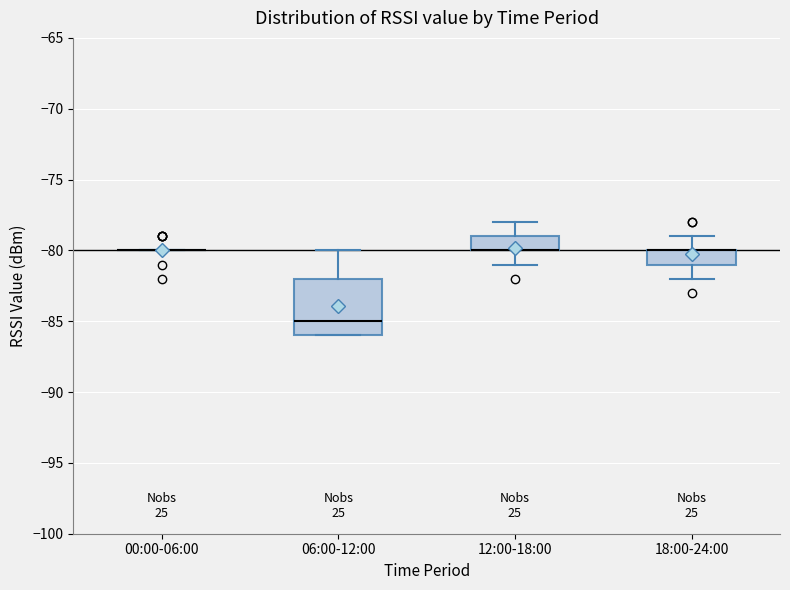

Reading left to right, read every box against the y-axis: the position of its median line, the range the box covers, and the ends of its whiskers. The values are not printed on the chart, so give them approximately, as read against the axis.

00:00-06:00: box collapsed to a line at -80, whiskers -80 to -80
06:00-12:00: median -85, box -86 to -82, whiskers -86 to -80
12:00-18:00: median -80 (drawn on the box's lower edge), box -80 to -79, whiskers -81 to -78
18:00-24:00: median -80 (drawn on the box's upper edge), box -81 to -80, whiskers -82 to -79